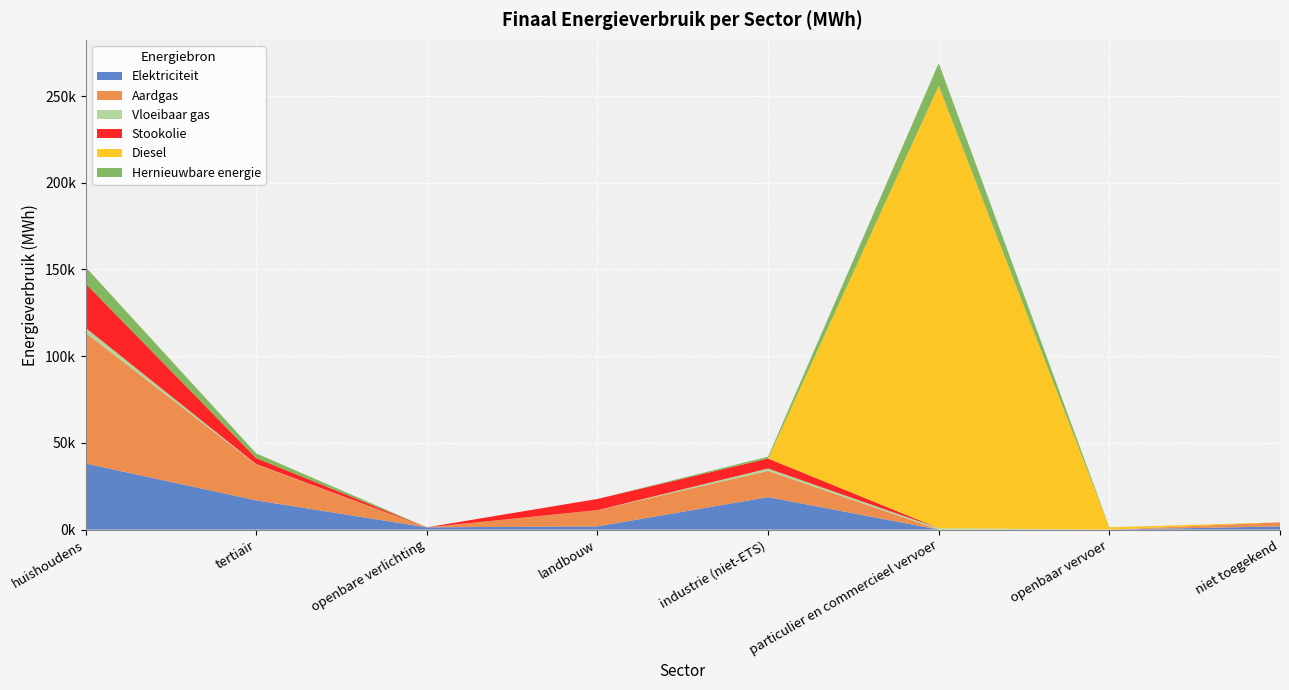

Reading left to right, list all the values displayed in this chart.

Elektriciteit: huishoudens=38102.8	tertiair=16856.2	openbare verlichting=1298.2	landbouw=1866.8	industrie (niet-ETS)=18720.3	particulier en commercieel vervoer=11.7	openbaar vervoer=0.0	niet toegekend=1808.8
Aardgas: huishoudens=75388.0	tertiair=20655.7	openbare verlichting=0.0	landbouw=9328.9	industrie (niet-ETS)=15115.1	particulier en commercieel vervoer=18.5	openbaar vervoer=0.0	niet toegekend=2403.1
Vloeibaar gas: huishoudens=2868.9	tertiair=211.9	openbare verlichting=0.0	landbouw=23.5	industrie (niet-ETS)=1395.2	particulier en commercieel vervoer=774.8	openbaar vervoer=0.0	niet toegekend=0.0
Stookolie: huishoudens=25513.8	tertiair=3529.2	openbare verlichting=0.0	landbouw=6441.1	industrie (niet-ETS)=5760.7	particulier en commercieel vervoer=0.0	openbaar vervoer=0.0	niet toegekend=0.0
Diesel: huishoudens=0.0	tertiair=0.0	openbare verlichting=0.0	landbouw=0.0	industrie (niet-ETS)=0.0	particulier en commercieel vervoer=255029.3	openbaar vervoer=1306.0	niet toegekend=0.0
Hernieuwbare energie: huishoudens=9543.5	tertiair=2682.9	openbare verlichting=0.0	landbouw=0.0	industrie (niet-ETS)=1060.2	particulier en commercieel vervoer=13111.5	openbaar vervoer=58.1	niet toegekend=0.0